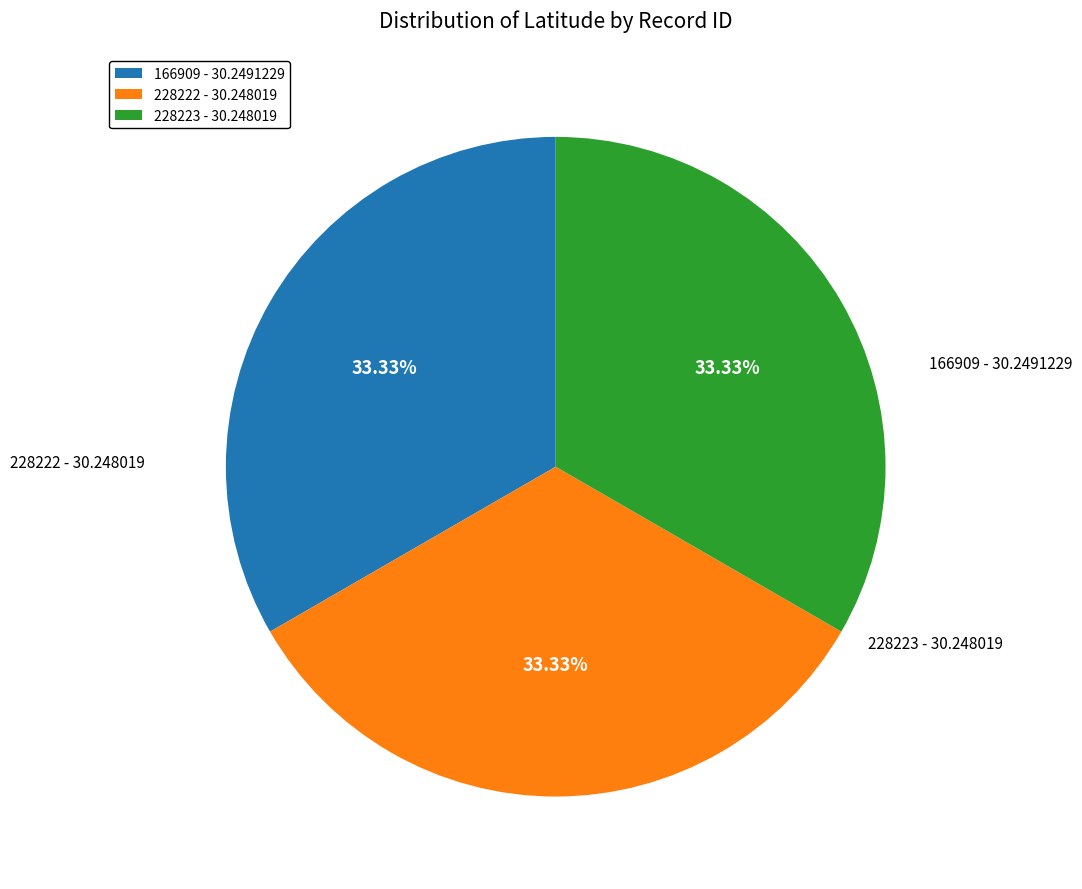

Is there a majority slice in this chart?

No